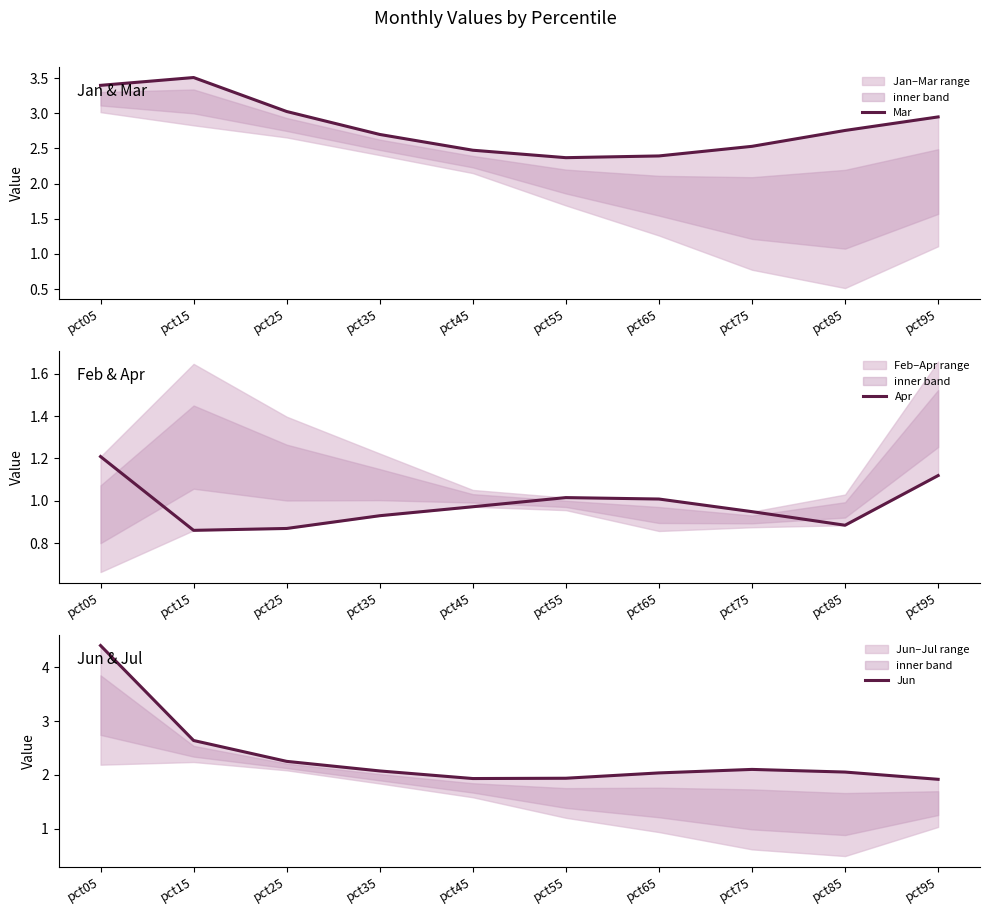

Where is the first local minimum for Jun?

pct45